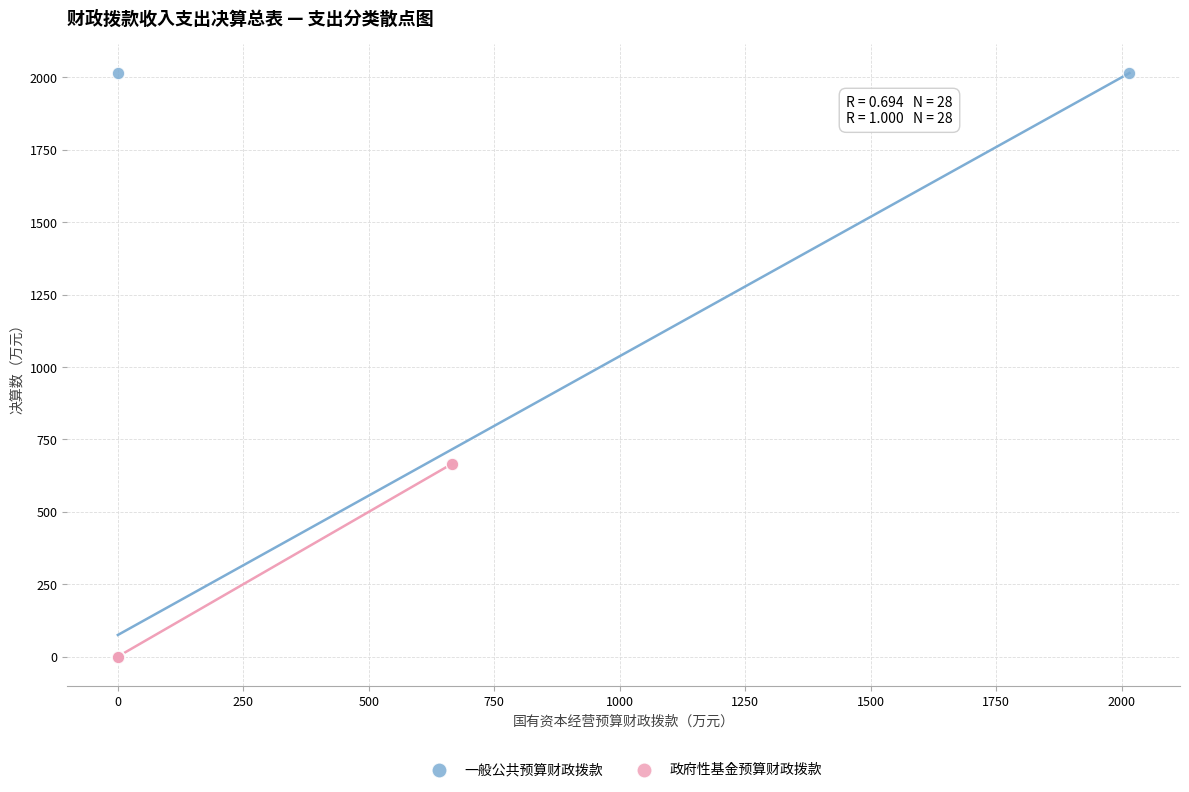

What are all the series names shown in the legend?

一般公共预算财政拨款, 政府性基金预算财政拨款